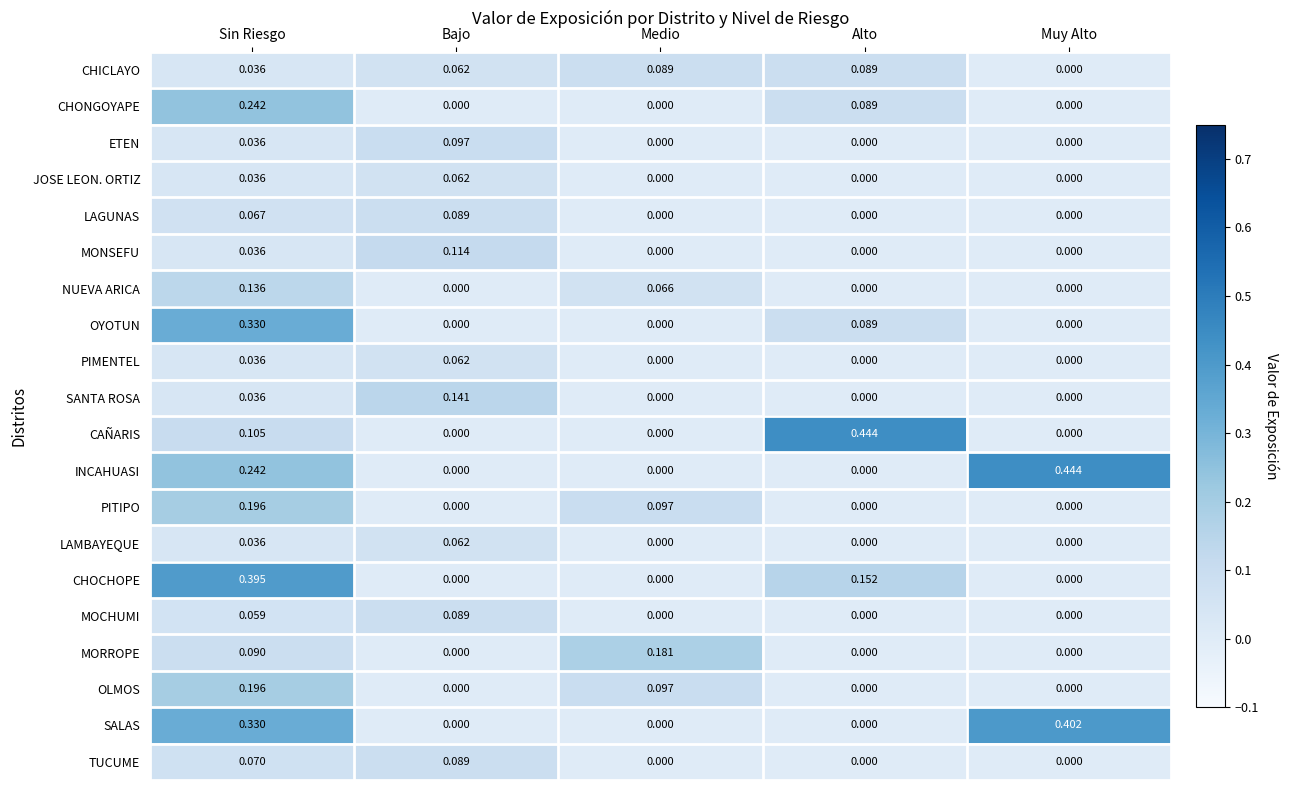

At which label does LAMBAYEQUE reach its peak?

Bajo